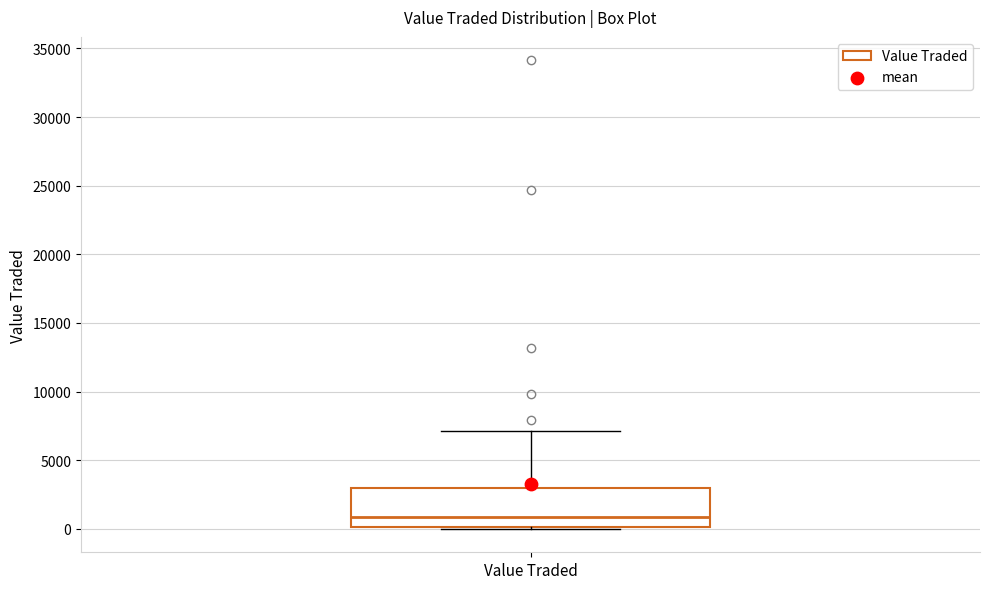

Where is the lower edge of the box for Value Traded on the y-axis? The values are not printed on the chart, so give them approximately, as read against the axis.

0